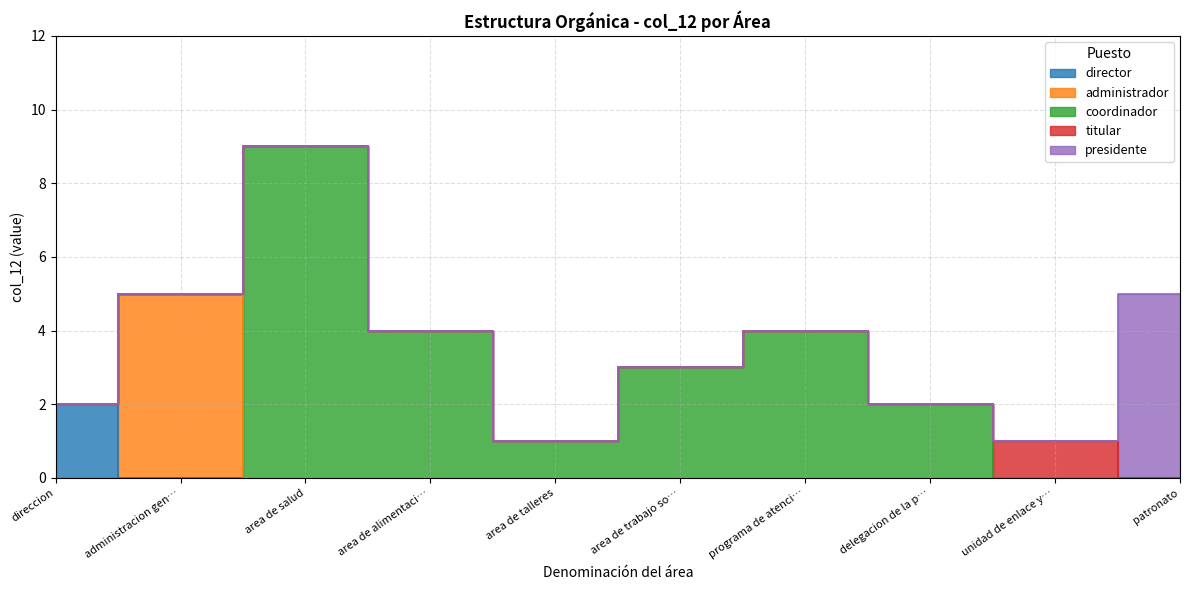

What is the sum of all values?

36